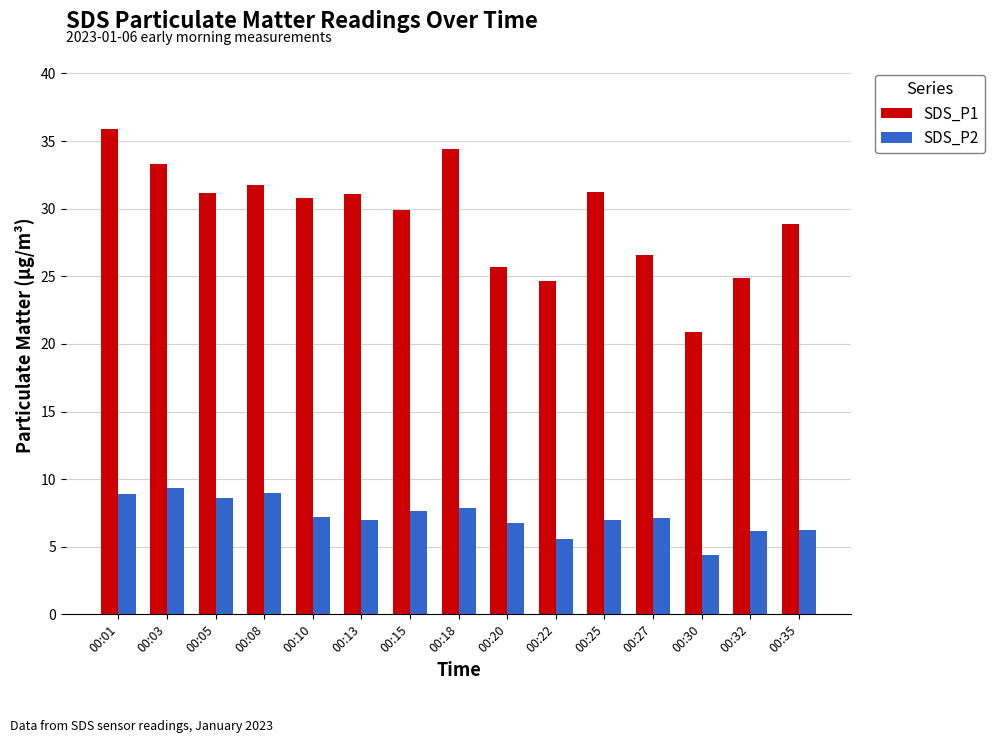

List the series in order of their overall mean, lowest first.

SDS_P2, SDS_P1